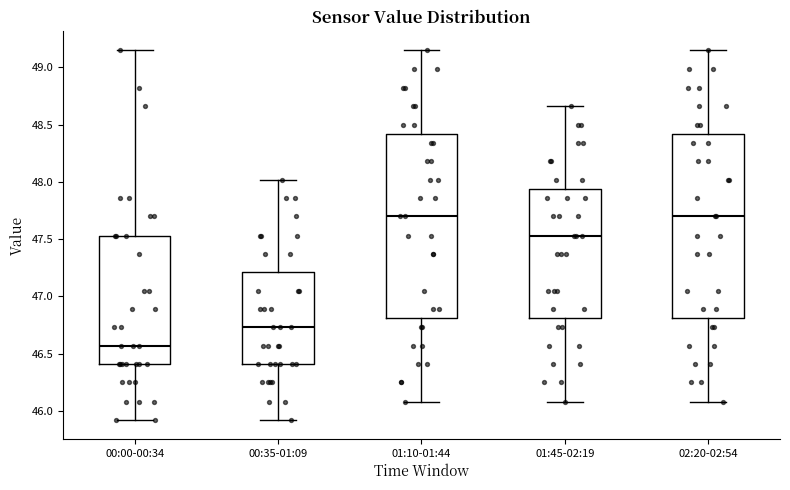

Reading left to right, read every box against the y-axis: the position of its median line, the range the box covers, and the ends of its whiskers. The values are not printed on the chart, so give them approximately, as read against the axis.

00:00-00:34: median 46.55, box 46.40 to 47.55, whiskers 45.90 to 49.15
00:35-01:09: median 46.75, box 46.40 to 47.20, whiskers 45.90 to 48.00
01:10-01:44: median 47.70, box 46.80 to 48.40, whiskers 46.10 to 49.15
01:45-02:19: median 47.55, box 46.80 to 47.95, whiskers 46.10 to 48.65
02:20-02:54: median 47.70, box 46.80 to 48.40, whiskers 46.10 to 49.15